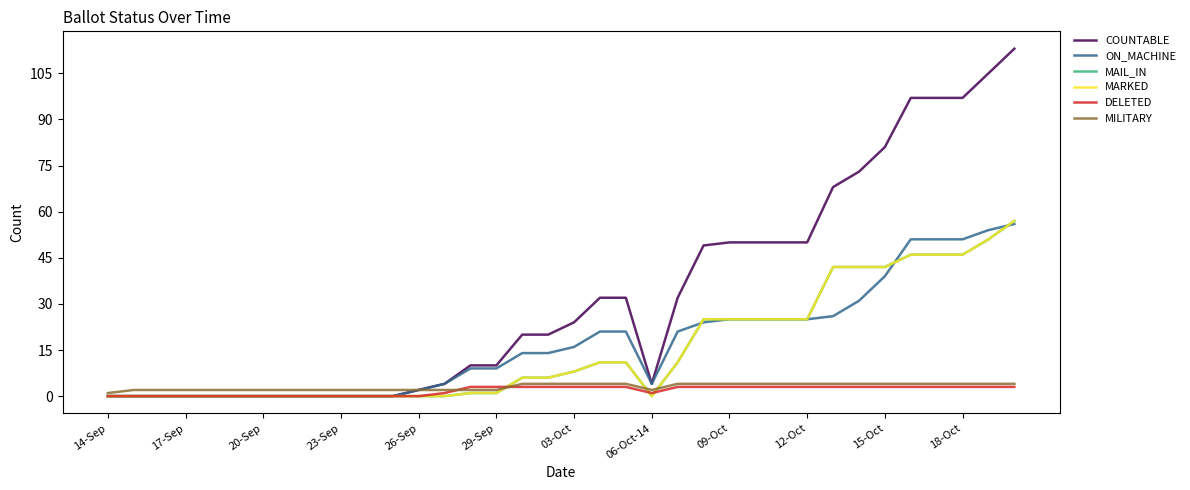

At which category does MAIL_IN reach its first local valley?

06-Oct-14